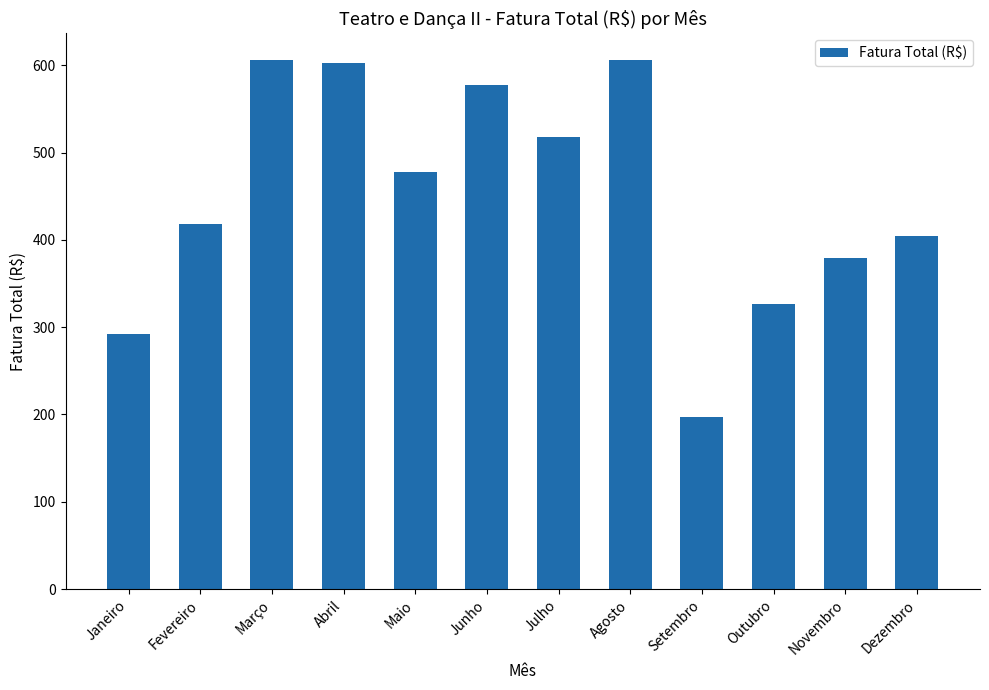

Where does the data first go above 478?

Março